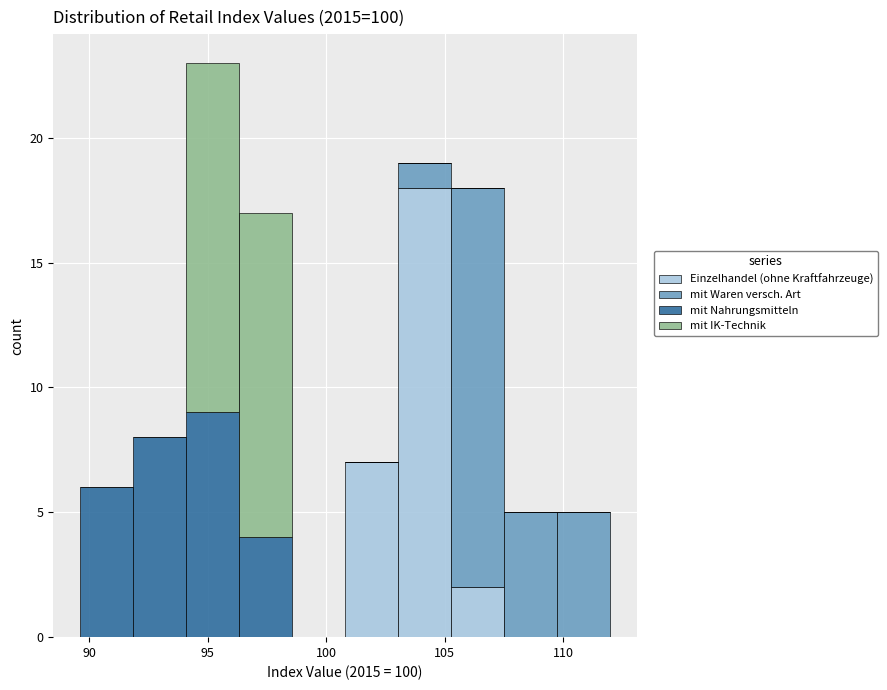

Reading left to right, list every stacked bar in this chart as the range it spans on the x-axis followed by its total height. Neither the bar edges nor the heights are printed on the chart, so give them approximately, as read against the axes.

89.5 to 92.0: 6
92.0 to 94.0: 8
94.0 to 96.5: 23
96.5 to 98.5: 17
98.5 to 101.0: 0
101.0 to 103.0: 7
103.0 to 105.5: 19
105.5 to 107.5: 18
107.5 to 110.0: 5
110.0 to 112.0: 5